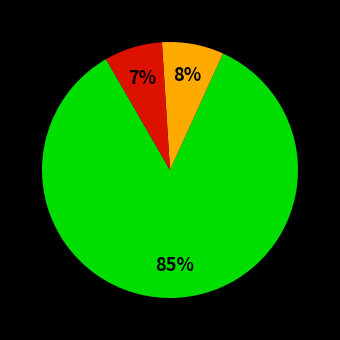

Does any single category account for the majority?

Yes